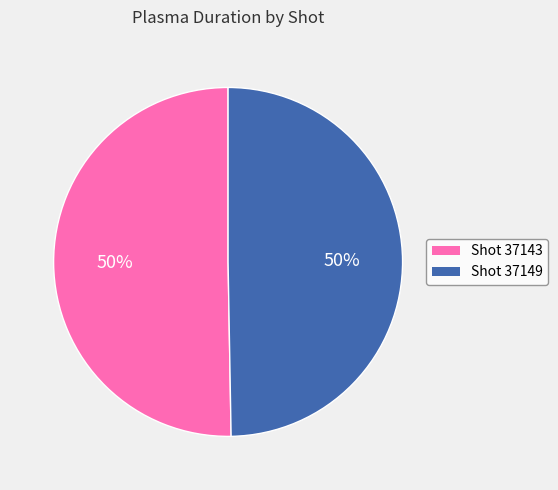

Which has a higher value, 37149 or 37143?

37143